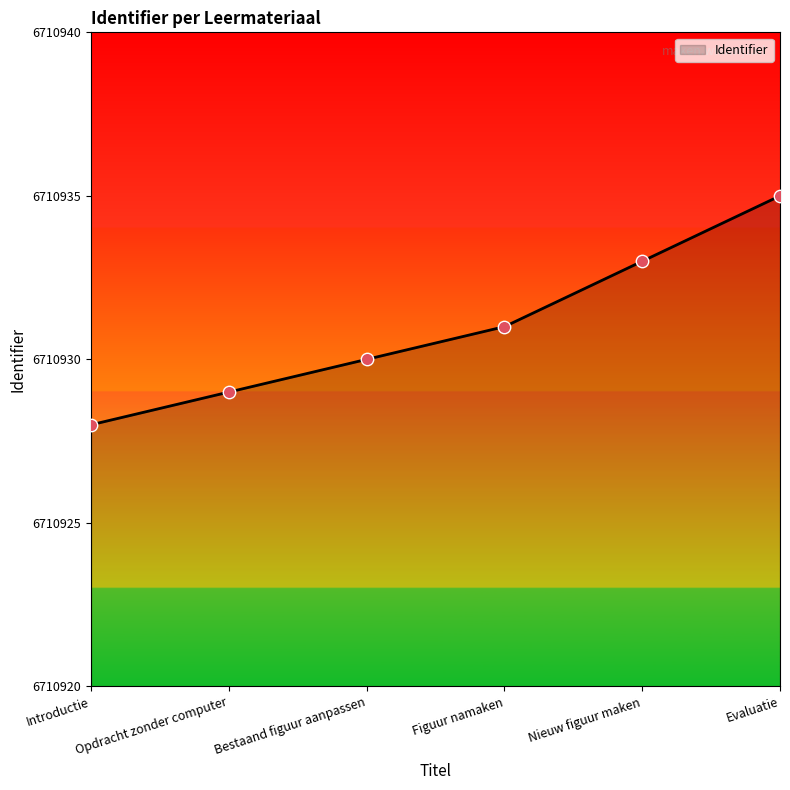

Between Opdracht zonder computer and Evaluatie, which is larger?

Evaluatie